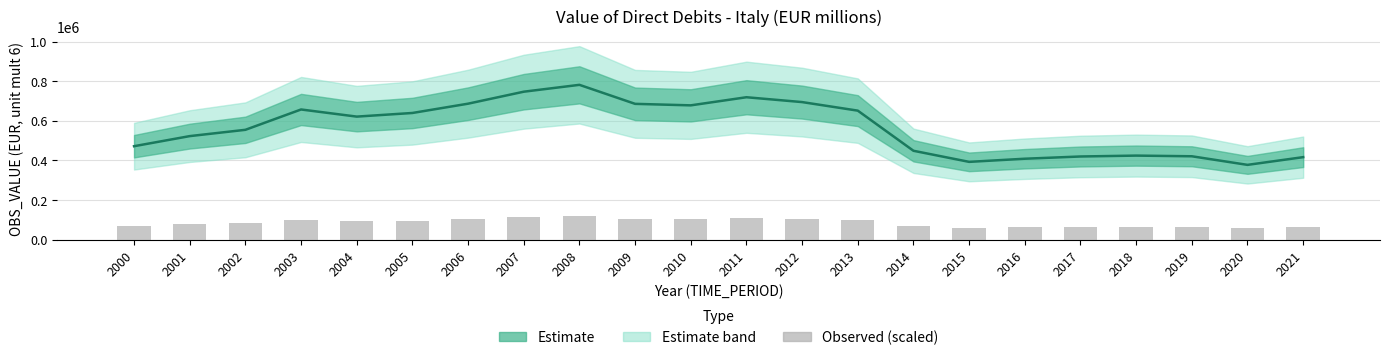

How many bars are there in total?

22